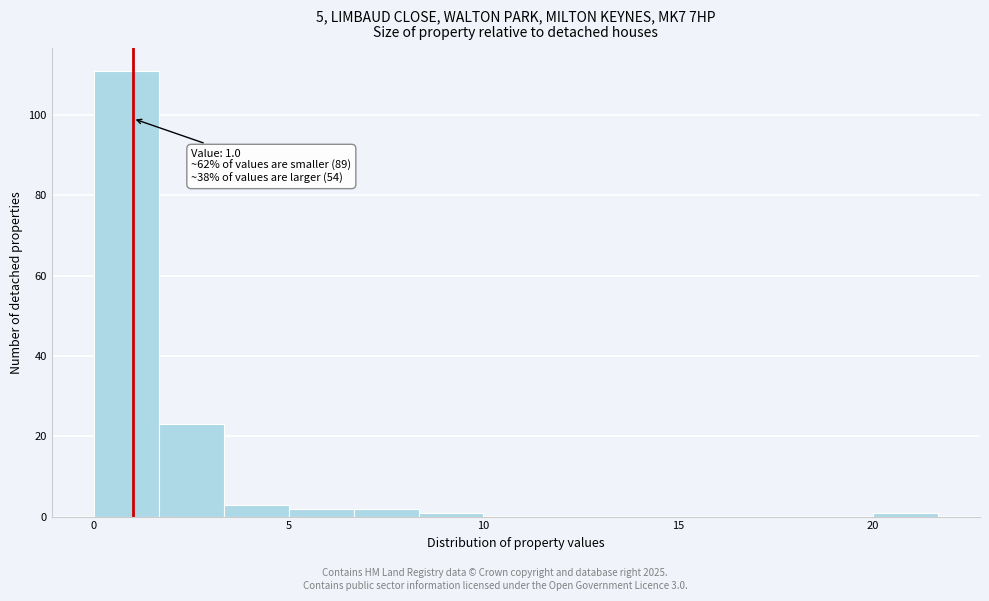

Read against the x-axis, roughly where is the centre of the tallest bar?

1.0